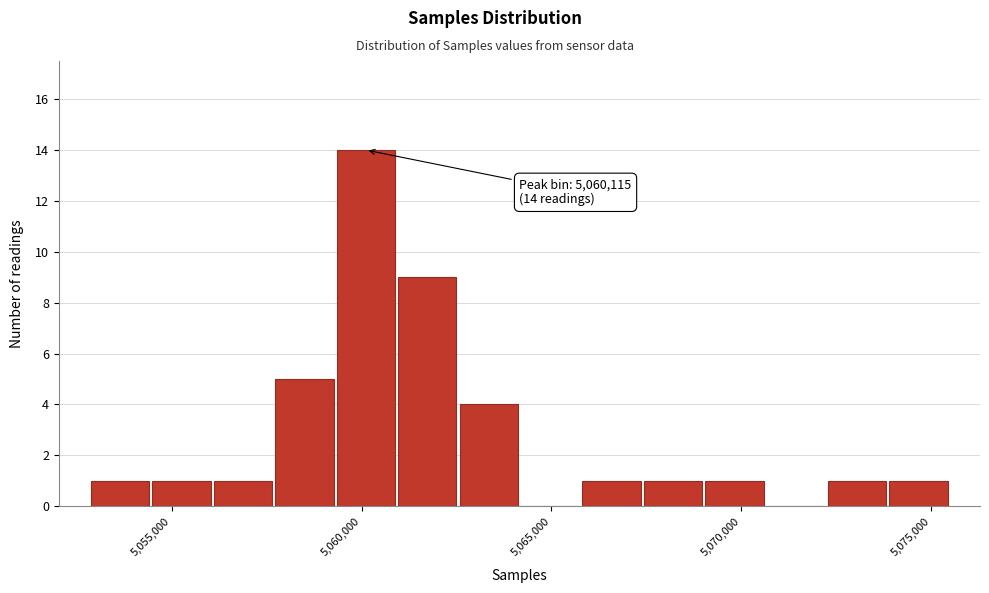

Around what value on the x-axis is the tallest bar? Give the approximate position of its centre, as read against the axis.

5060000